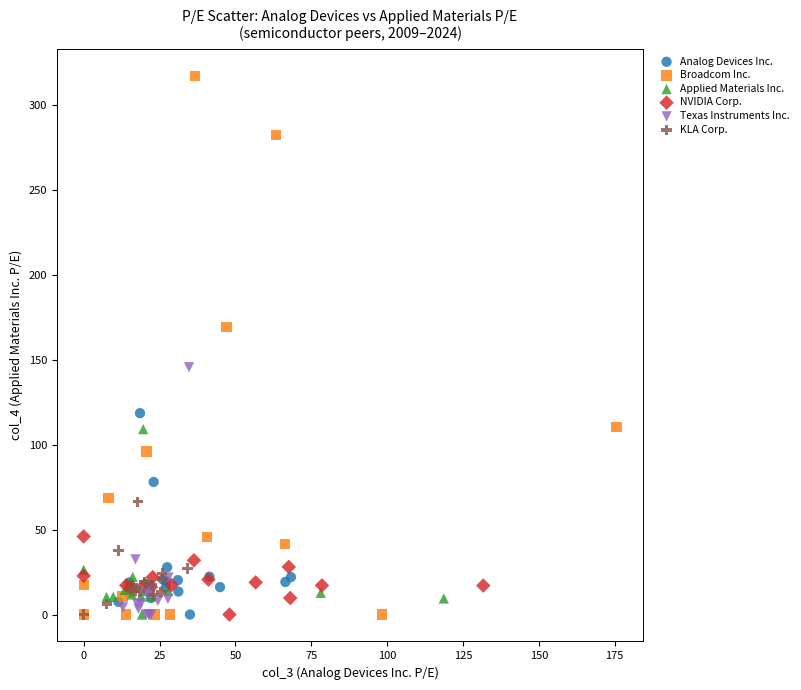

Which series has the largest Y range (max minus min)?

Broadcom Inc.